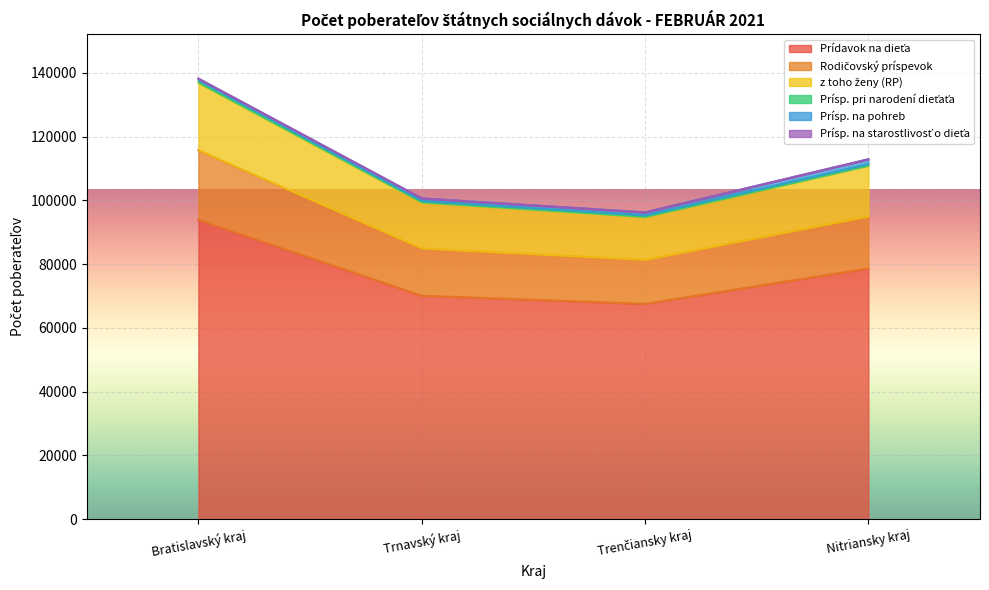

At which label does Prídavok na dieťa first exceed 78658?

Bratislavský kraj